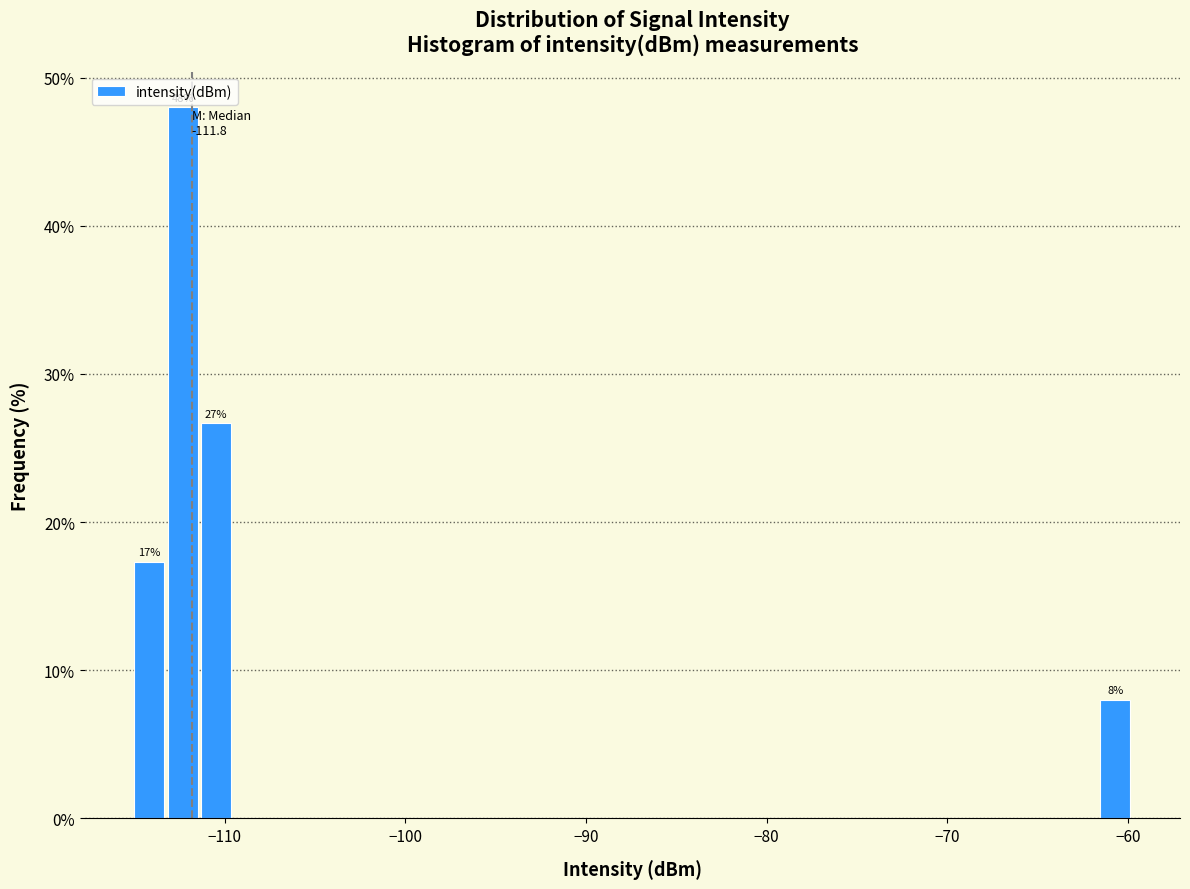

Around what value on the x-axis is the tallest bar? Give the approximate position of its centre, as read against the axis.

-112